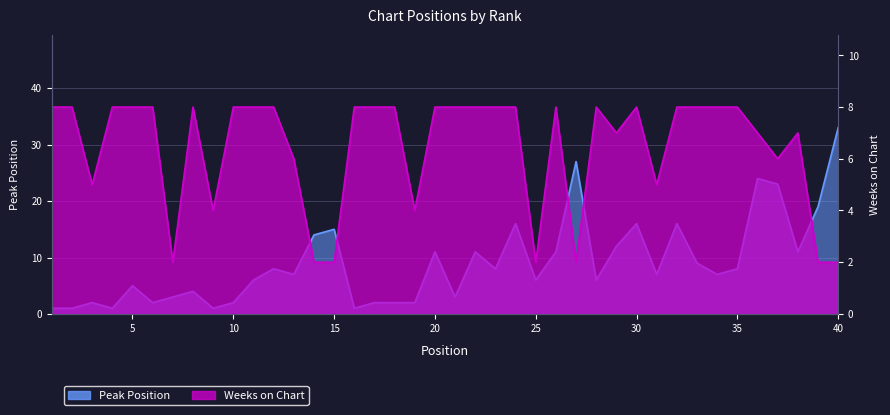

Which category has the highest value across all series?

40